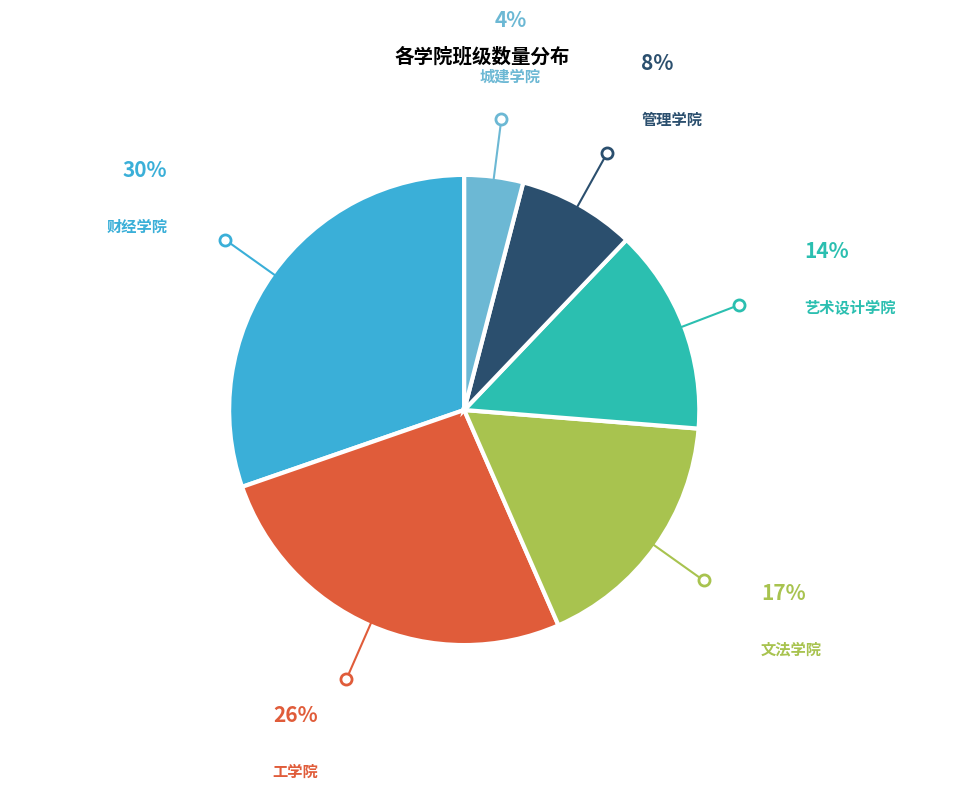

Is it true that 文法学院 is 24% of the pie?

False